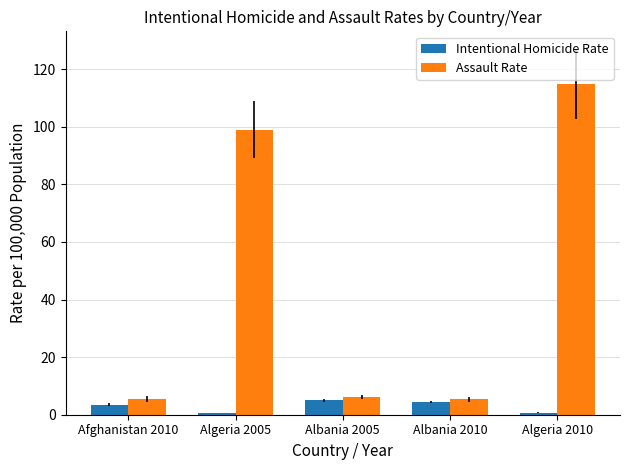

Between Algeria 2005 and Albania 2005, which series saw the biggest shift?

Assault Rate